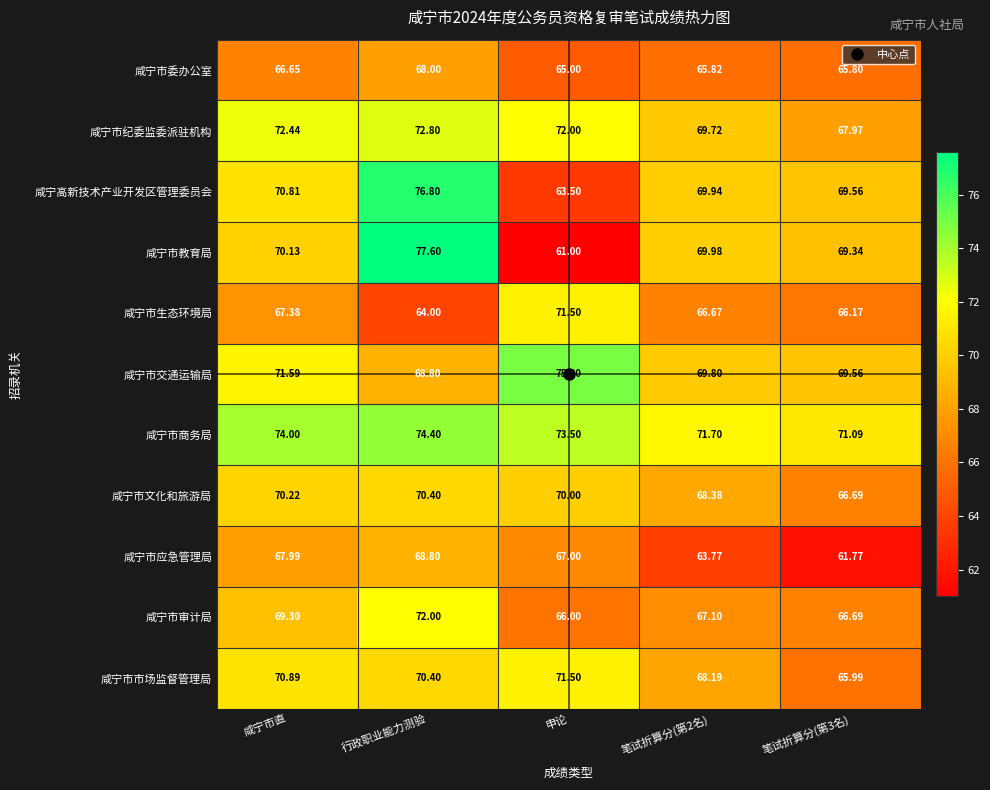

Rank the series at 咸宁市直 from lowest to highest value.

咸宁市委办公室, 咸宁市生态环境局, 咸宁市应急管理局, 咸宁市审计局, 咸宁市教育局, 咸宁市文化和旅游局, 咸宁高新技术产业开发区管理委员会, 咸宁市市场监督管理局, 咸宁市交通运输局, 咸宁市纪委监委派驻机构, 咸宁市商务局